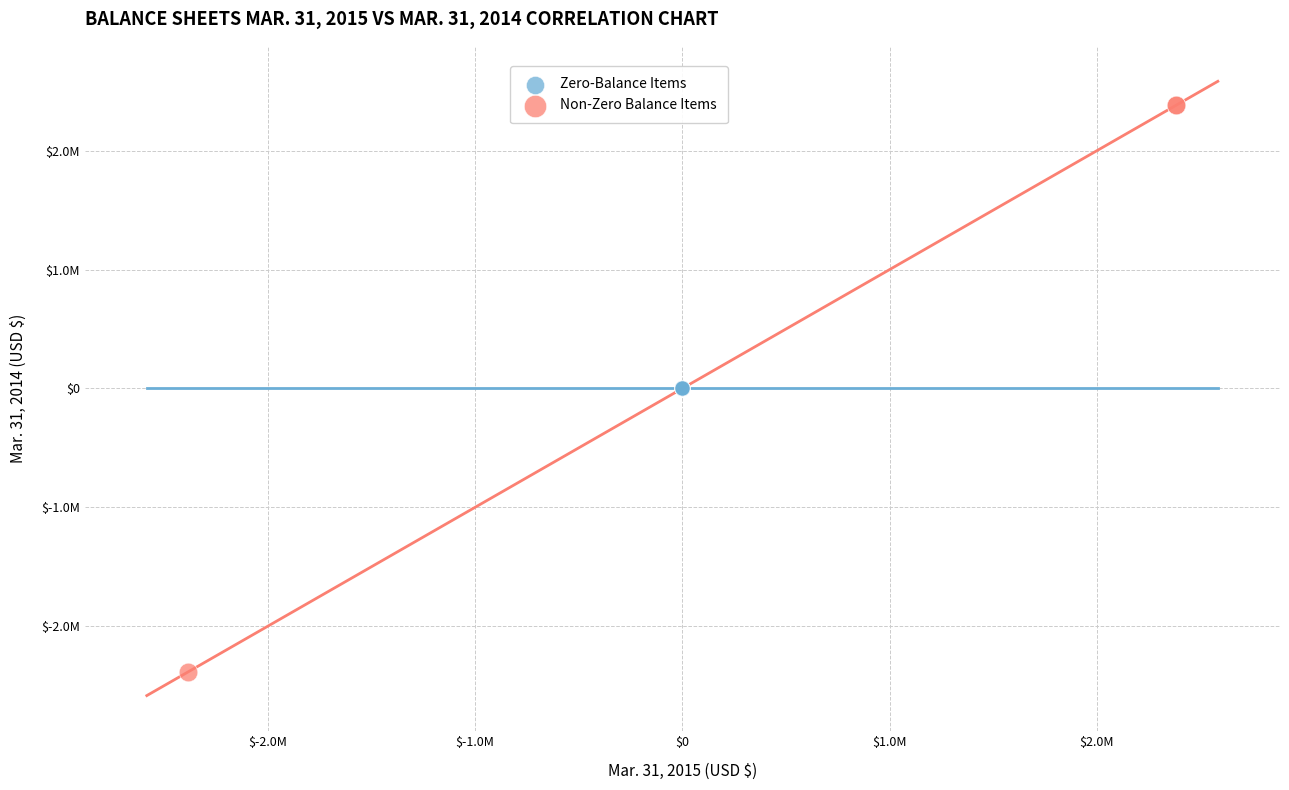

What are all the series names shown in the legend?

Zero-Balance Items, Non-Zero Balance Items